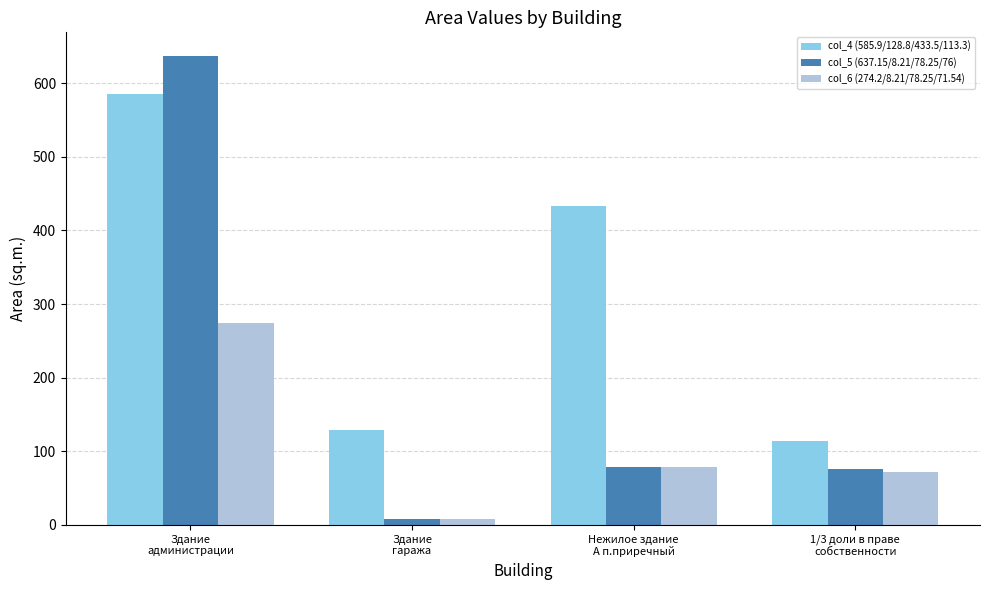

Is it true that col_5 (637.15/8.21/78.25/76) equals 51.4 at 1/3 доли в праве
собственности?

False